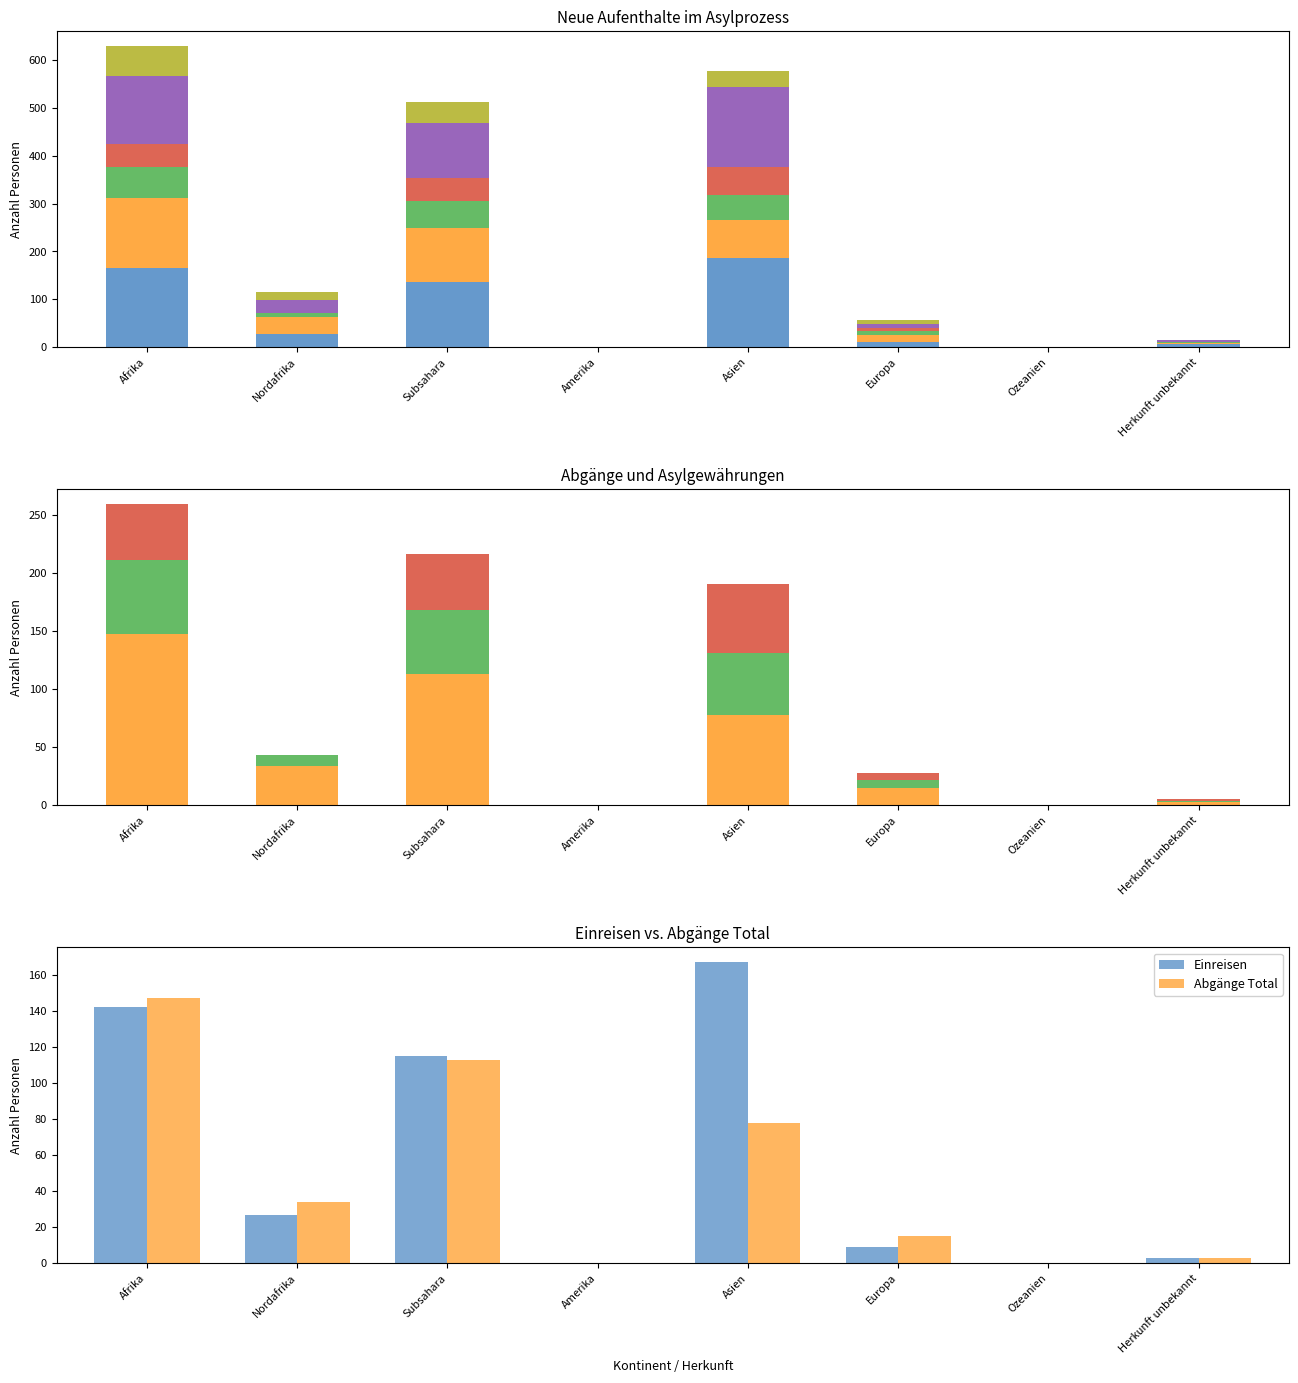

What is the sum of all Einreisen values?

463